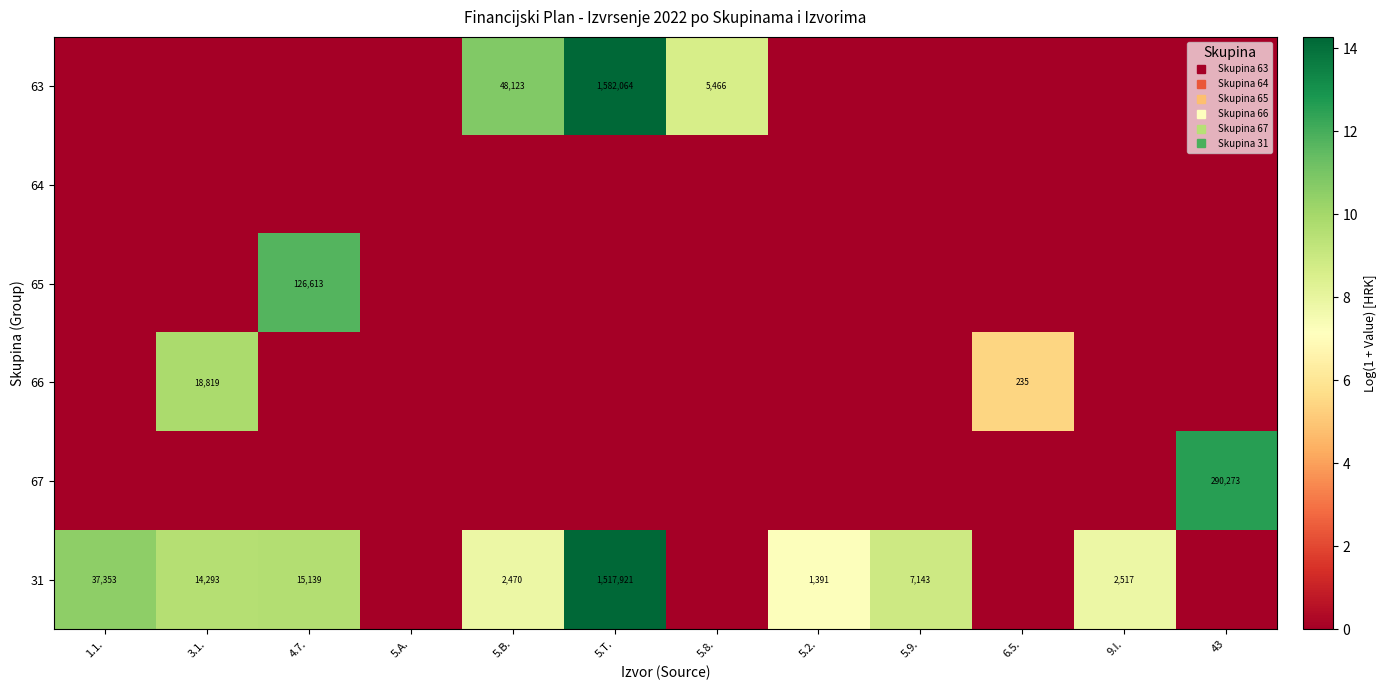

List the series in order of their peak value, lowest first.

64, 66, 65, 67, 31, 63